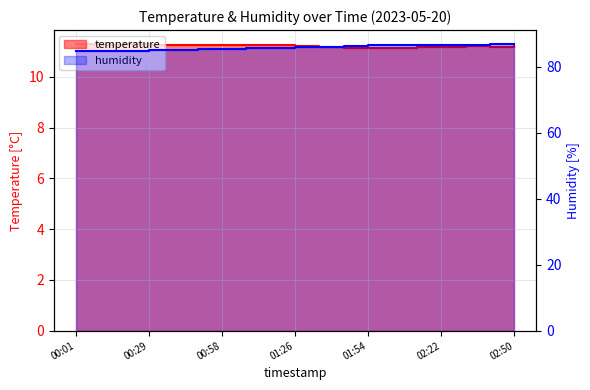

How many categories are shown in the chart?

19